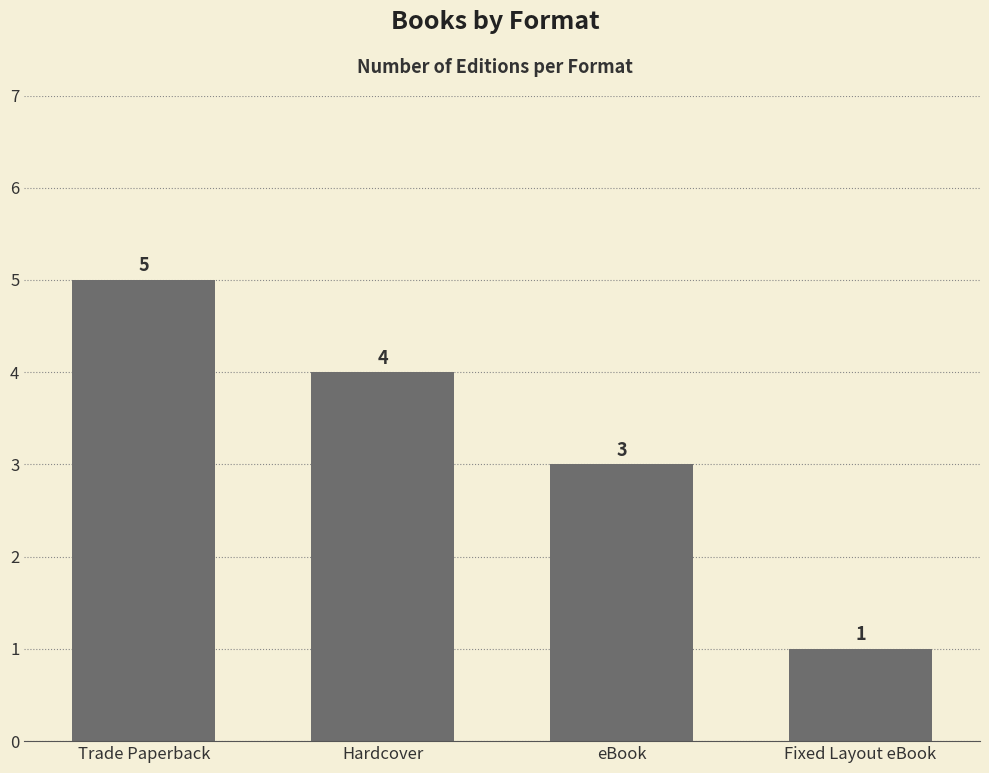

The chart shows a value of 3 at eBook. True or false?

True